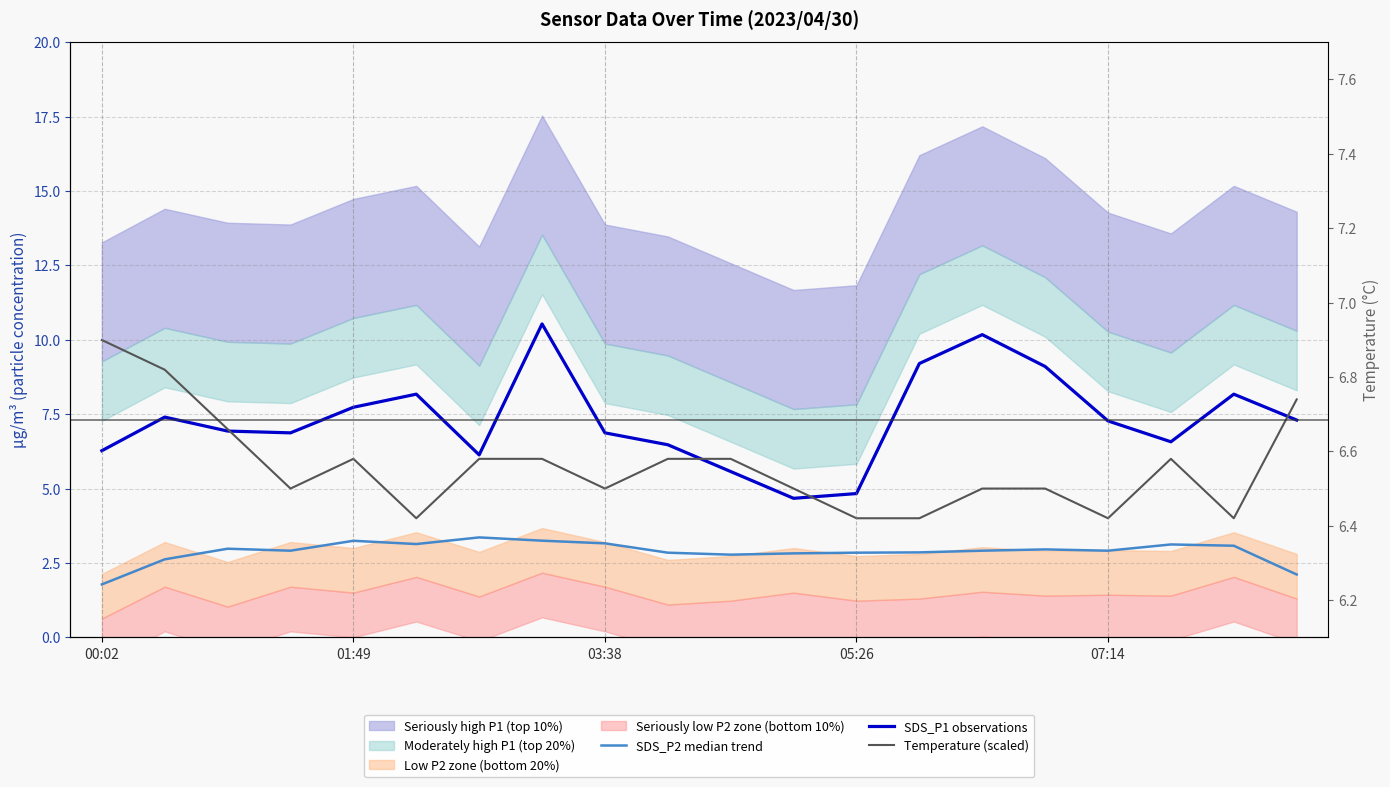

Is the value of SDS_P1 observations at 00:02 greater than the value of SDS_P2 median trend at 13?

Yes